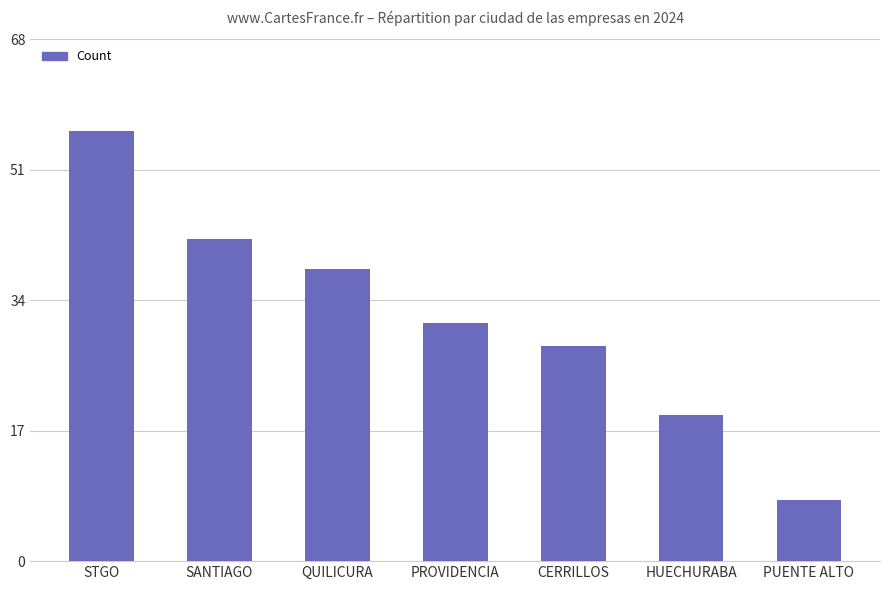

List the labels in order of value, largest first.

STGO, SANTIAGO, QUILICURA, PROVIDENCIA, CERRILLOS, HUECHURABA, PUENTE ALTO